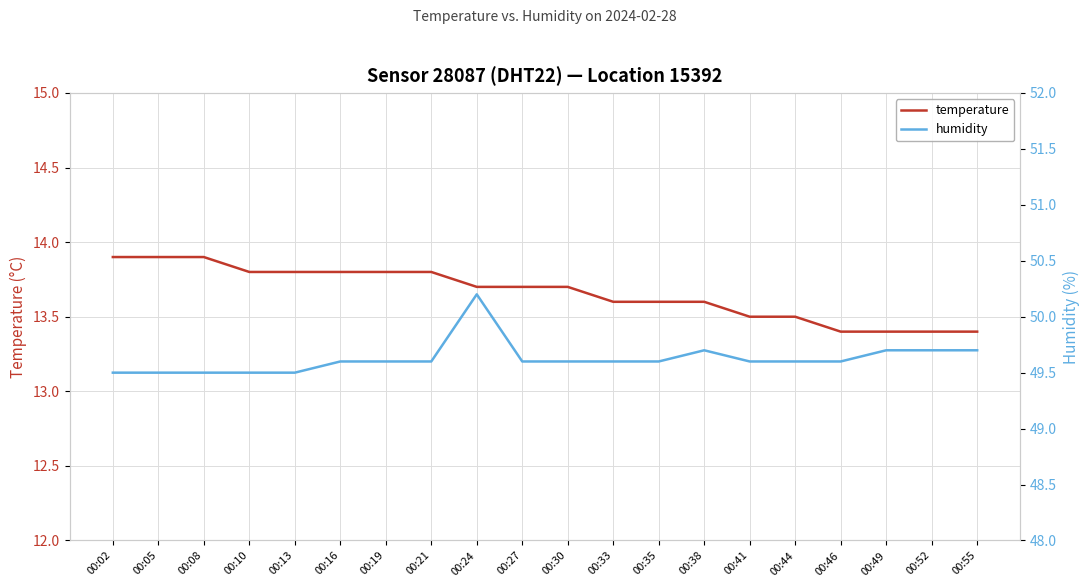

True or false: temperature has a value of 13.8 at 00:21.

True